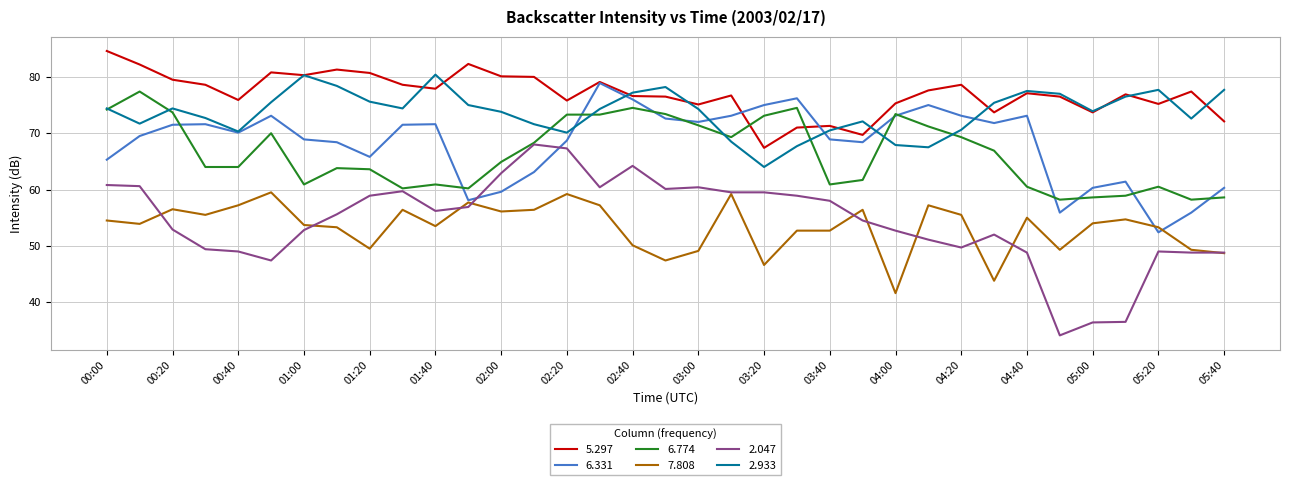

True or false: 6.774 and 7.808 cross at least once.

False